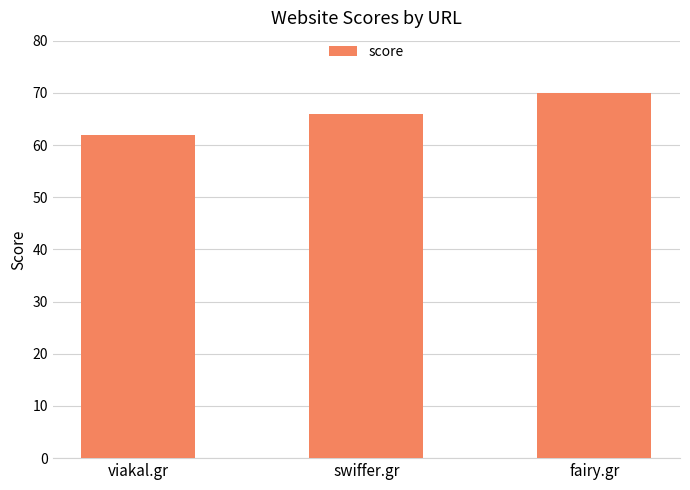

At which category does the chart reach its minimum across all series?

viakal.gr